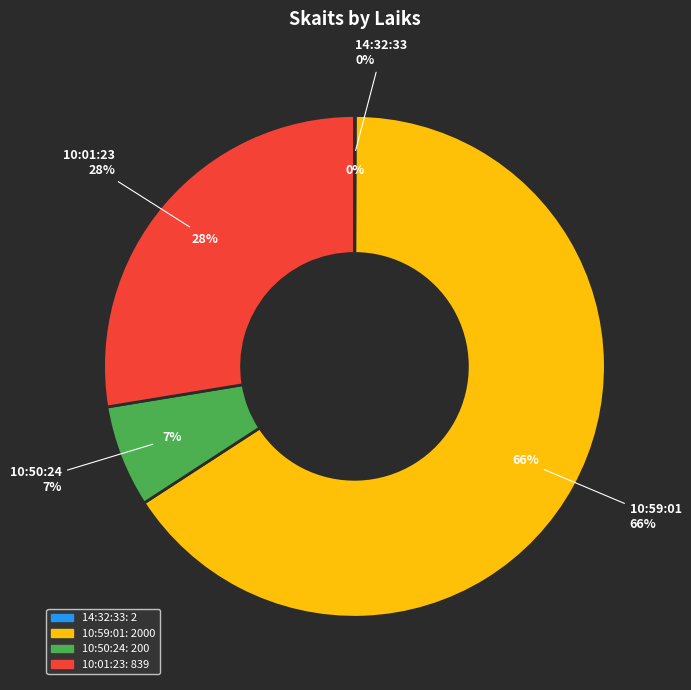

How many segments does this pie chart have?

4